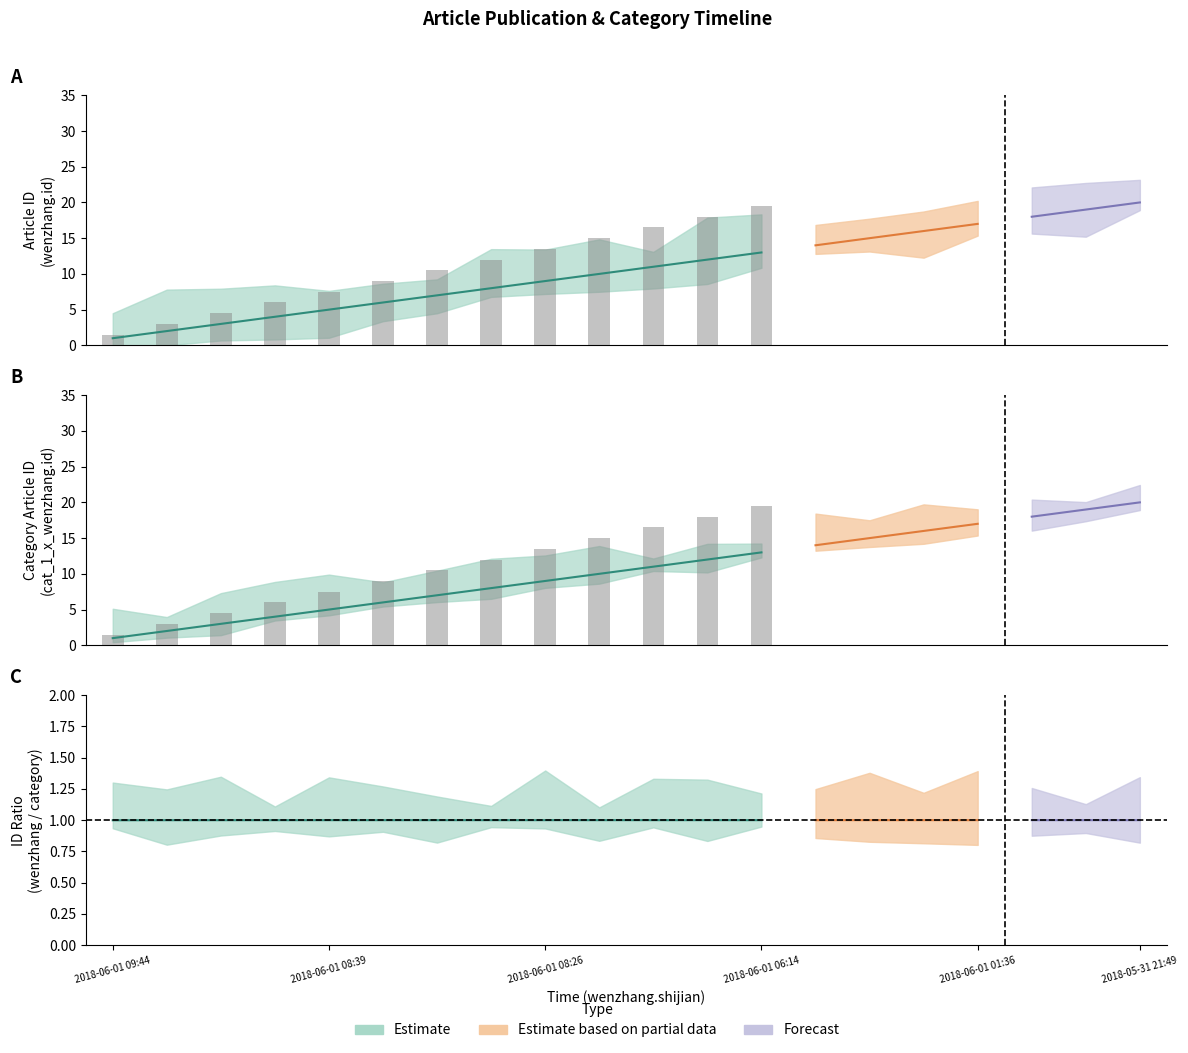

At which category does the chart reach its minimum across all series?

2018-06-01 09:44